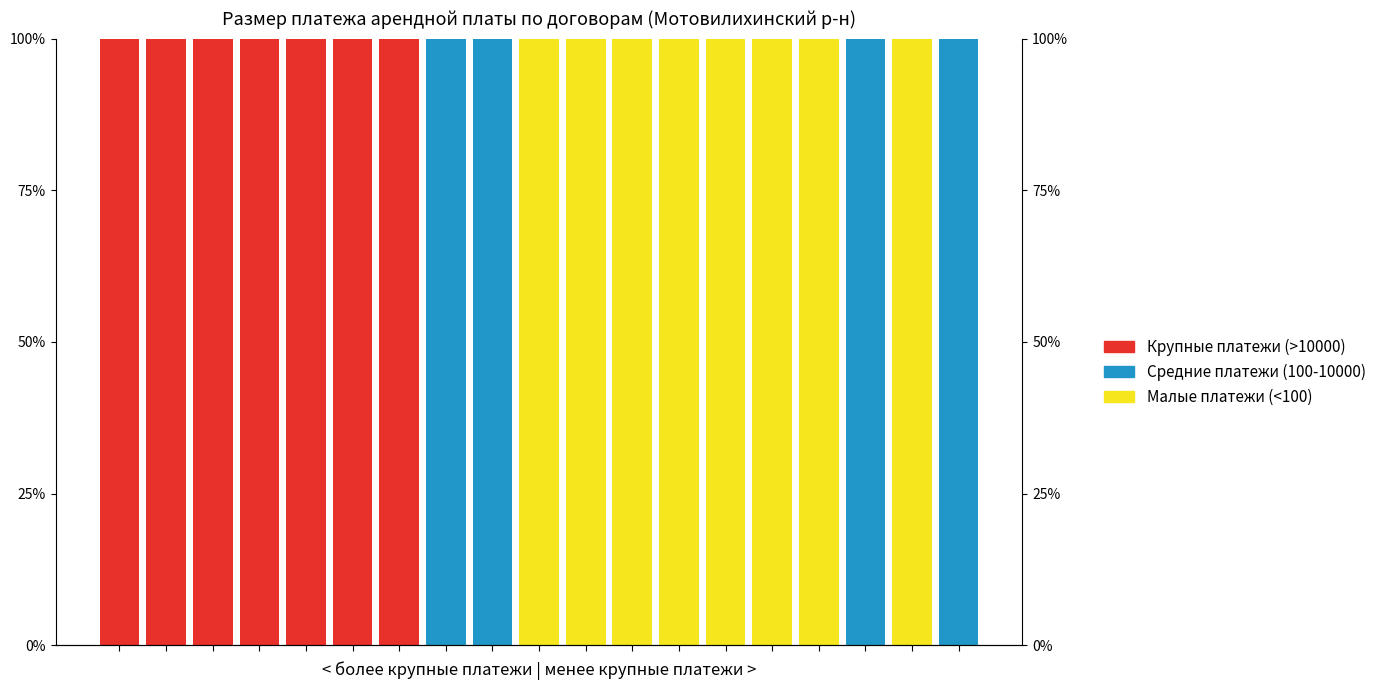

Which series has the widest spread of values?

Крупные платежи (>10000)